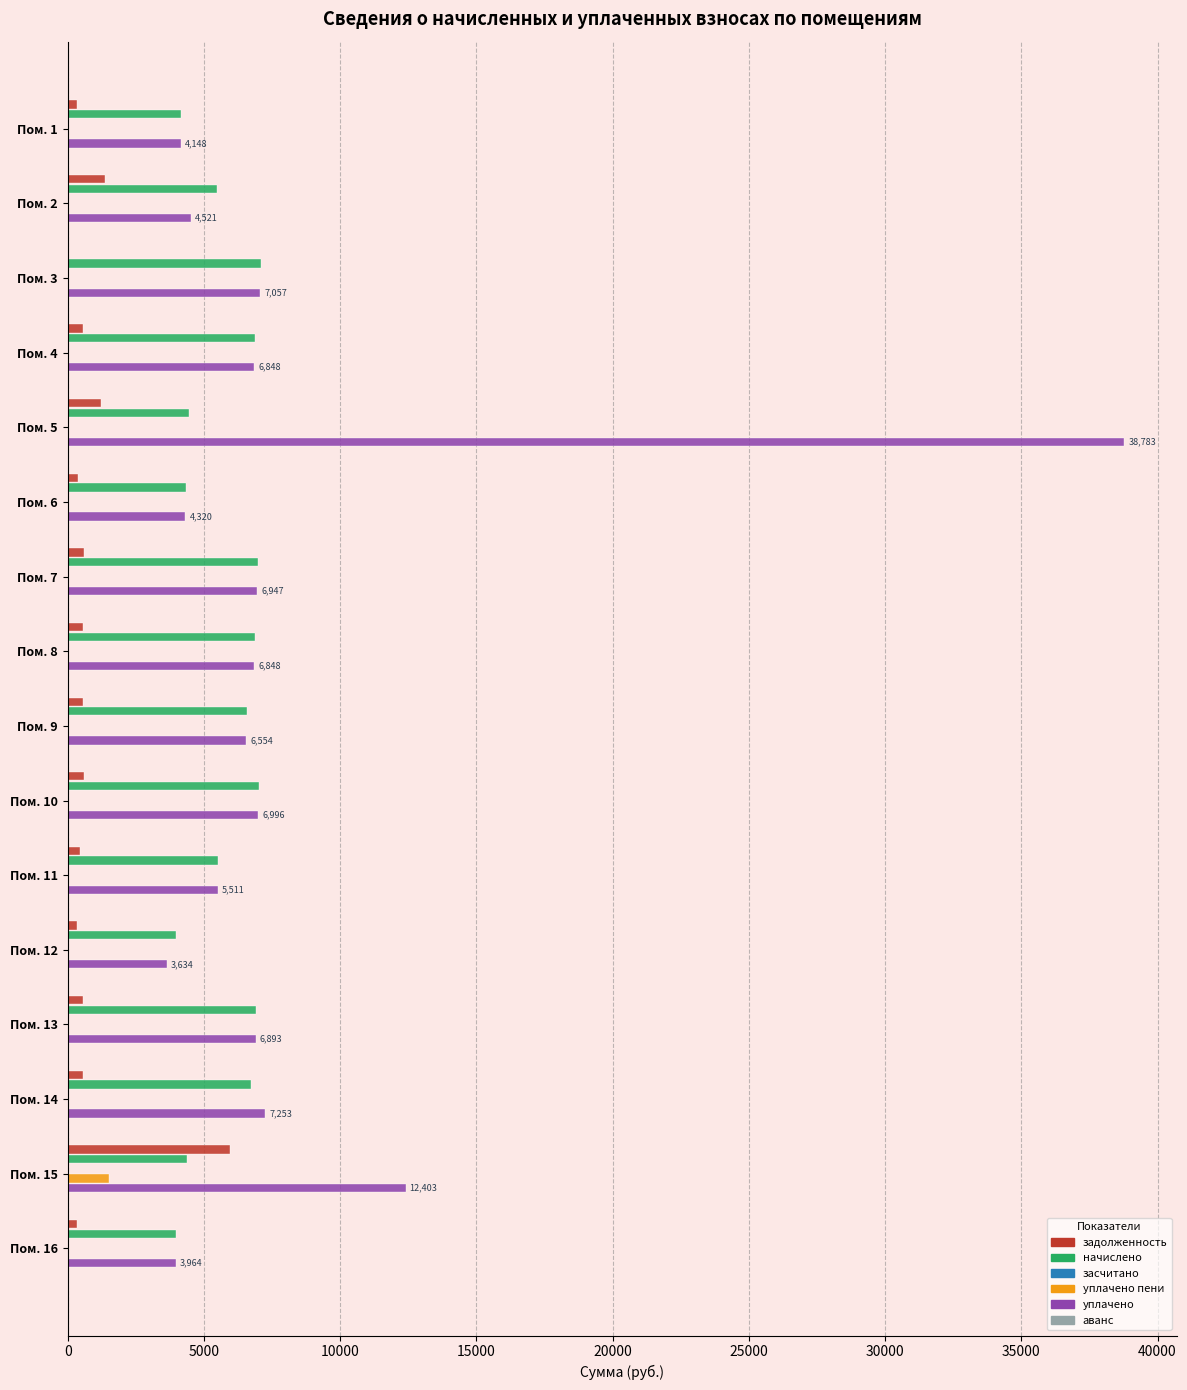

Does the chart contain stacked bars?

No